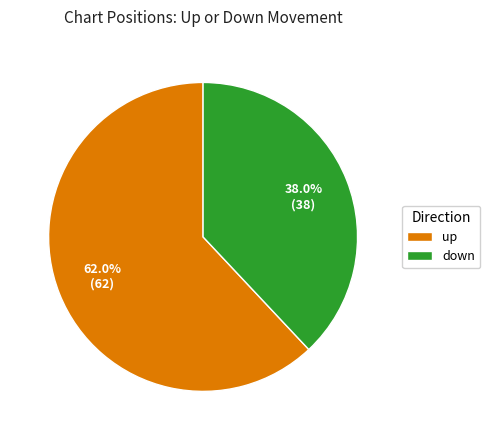

To the nearest percent, what portion does down represent?

38%